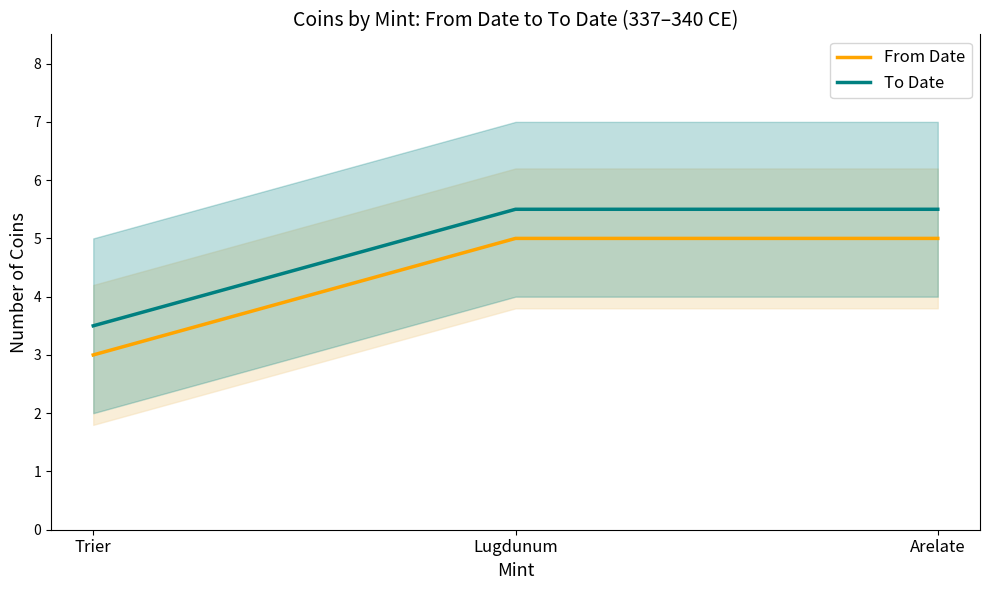

What are all the series names shown in the legend?

From Date, To Date